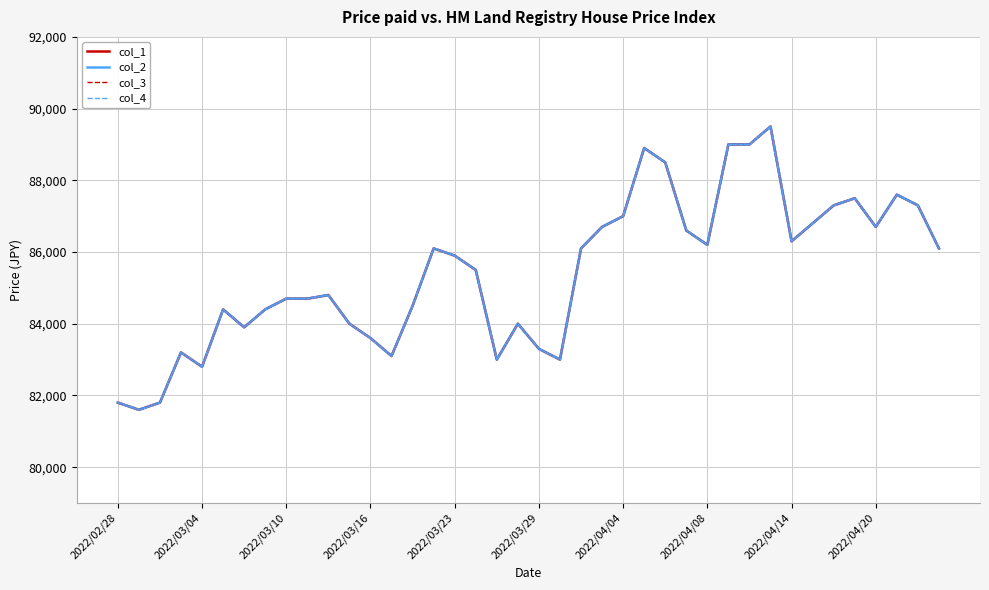

Which series has the largest range (max minus min)?

col_1